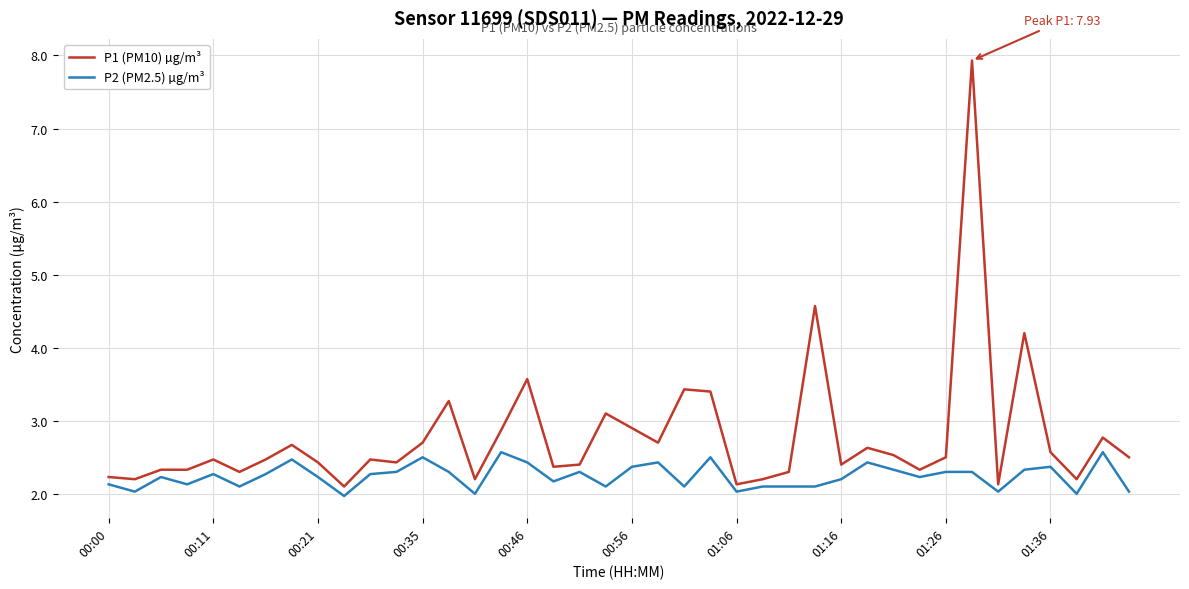

List the series in order of their peak value, highest first.

P1 (PM10) µg/m³, P2 (PM2.5) µg/m³